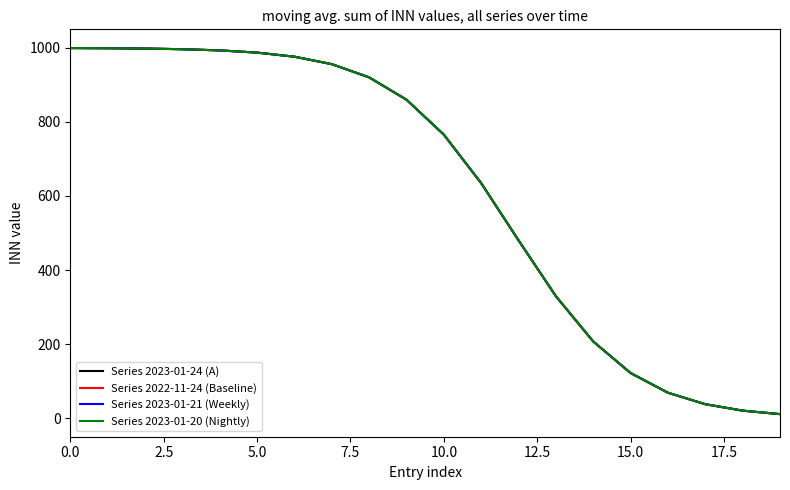

Is this an area chart (filled region under the line)?

No